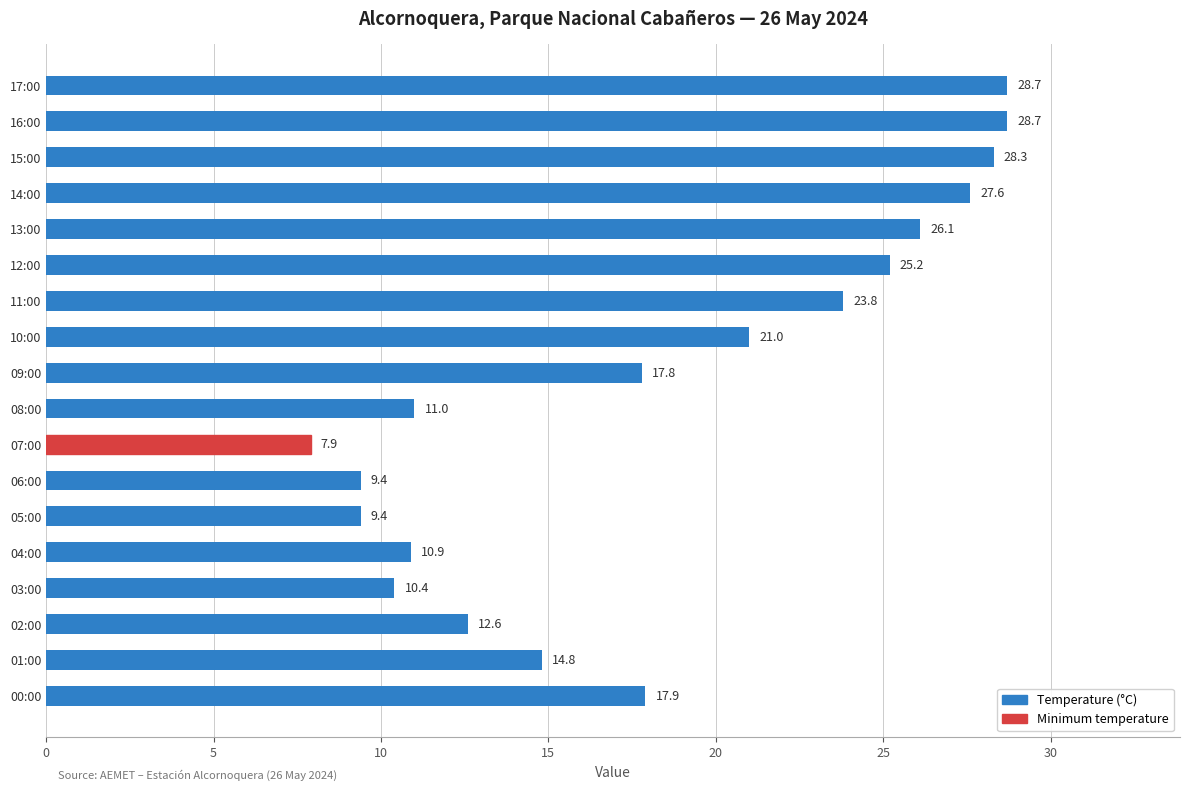

What is the value of the 14th bar from the top?

10.9